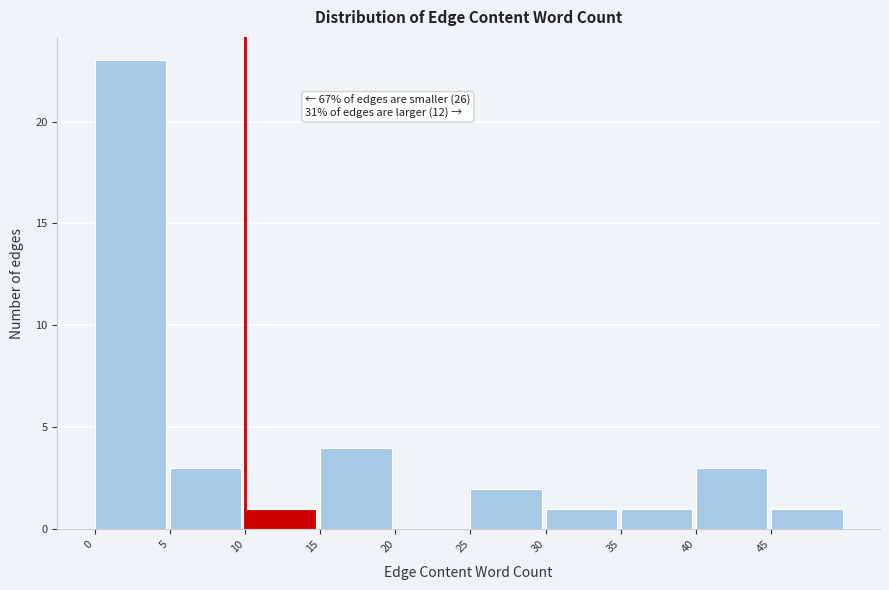

Which range on the x-axis has the tallest bar?

0 to 5